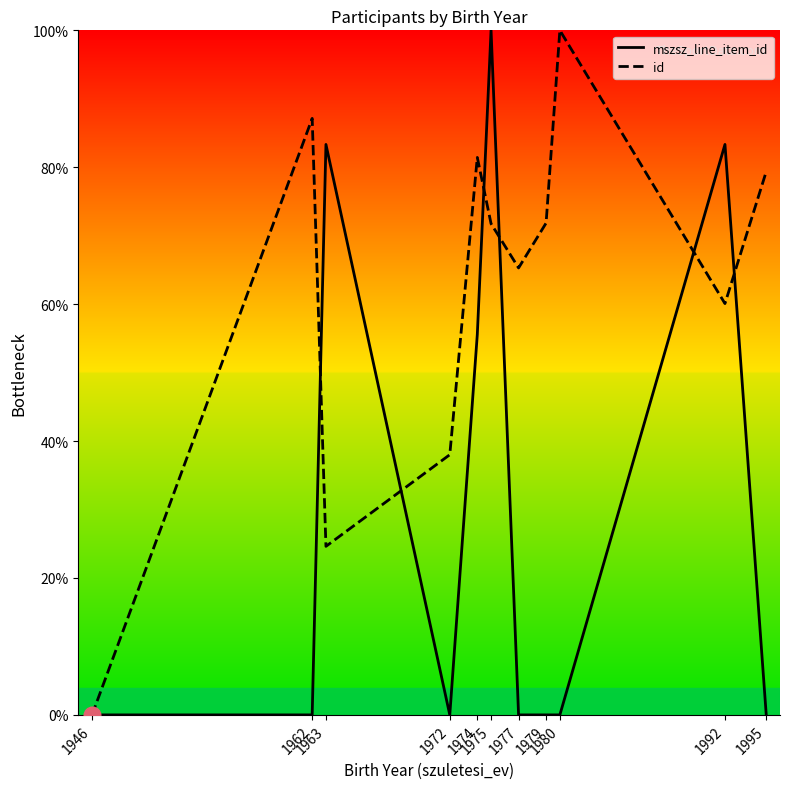

Where is mszsz_line_item_id nearest to the value 50?

1974